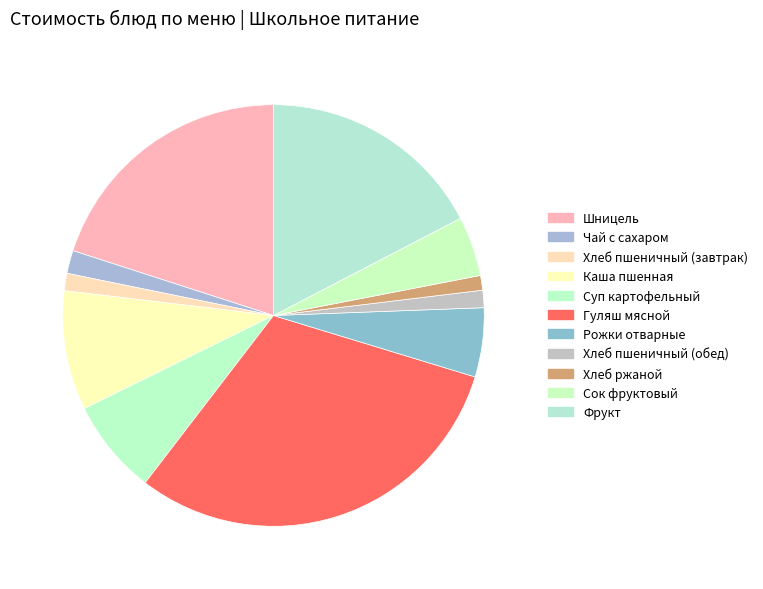

To the nearest percent, what portion does Хлеб ржаной represent?

1%